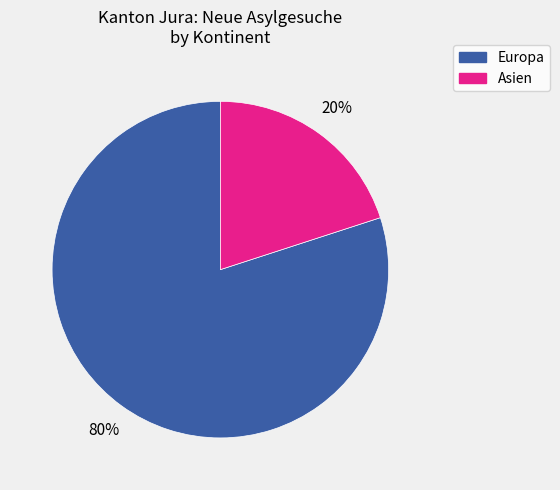

Count the number of slices in the pie.

2